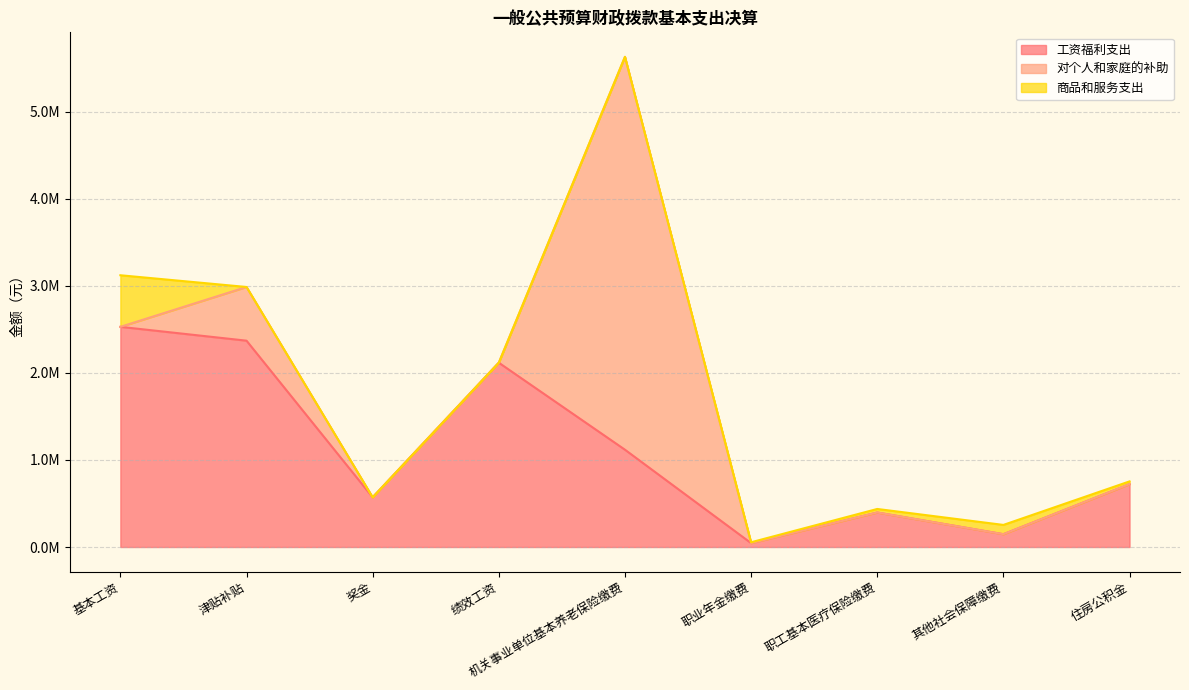

Does the chart display data point markers on the line(s)?

No